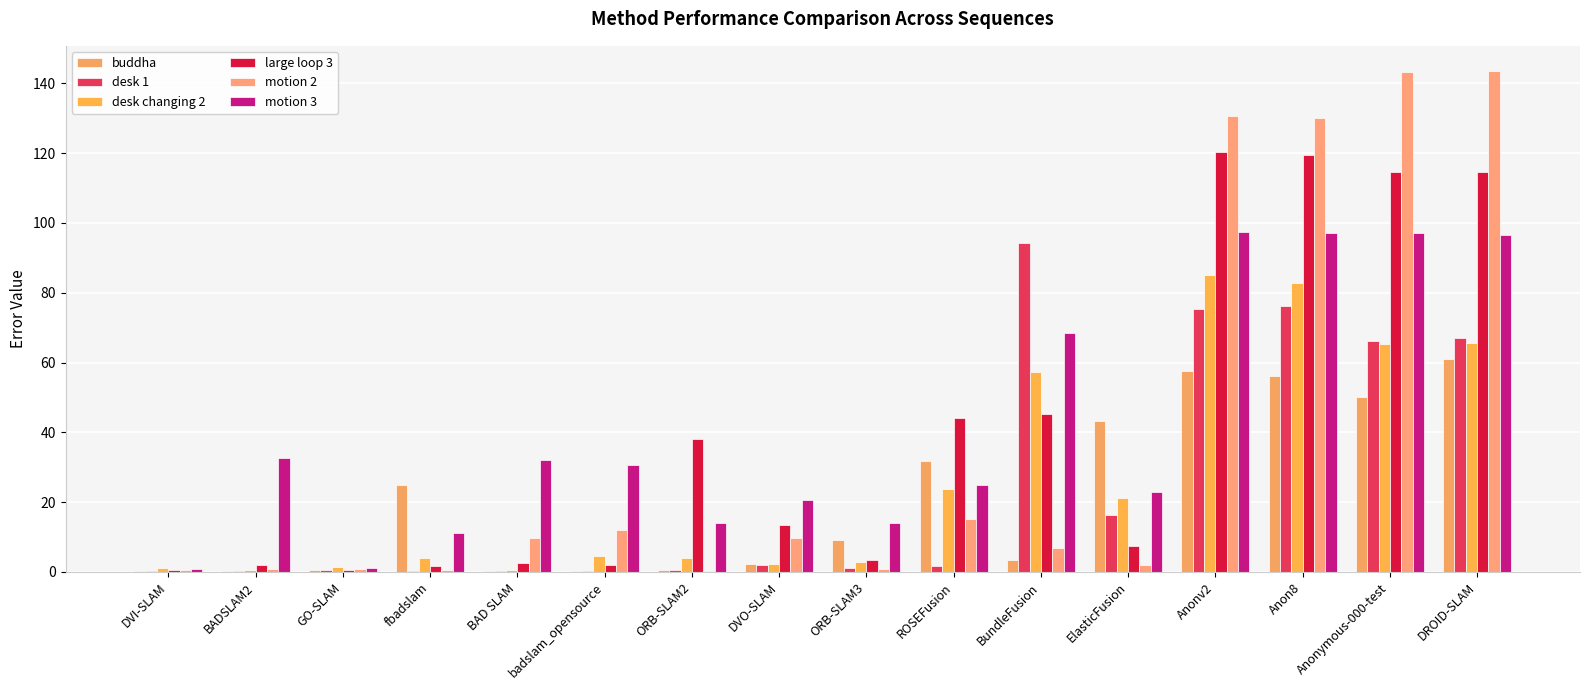

What are all the series names shown in the legend?

buddha, desk 1, desk changing 2, large loop 3, motion 2, motion 3